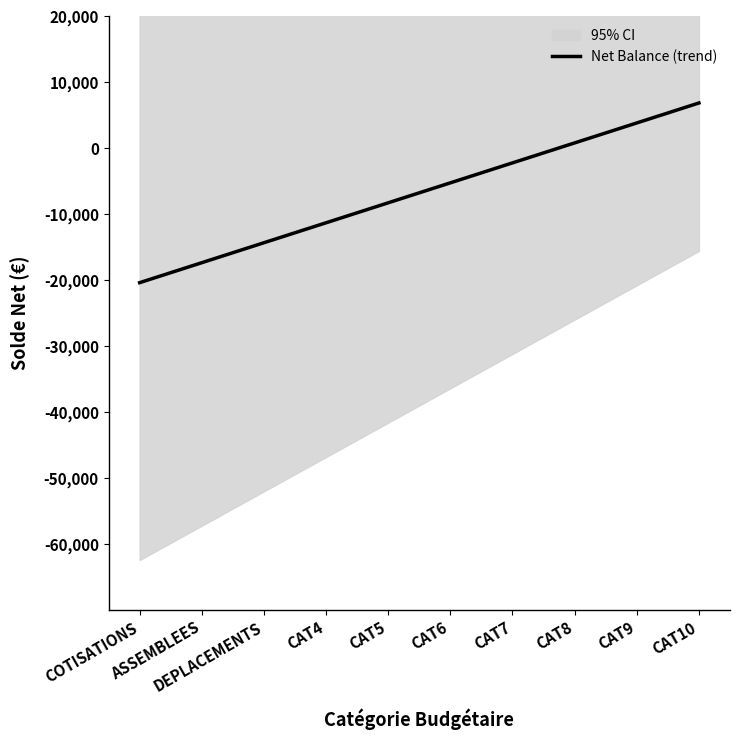

Reading left to right, extract all data points from this chart.

-20368.9	-17343.3	-14317.6	-11292.0	-8266.3	-5240.7	-2215.0	810.6	3836.3	6861.9